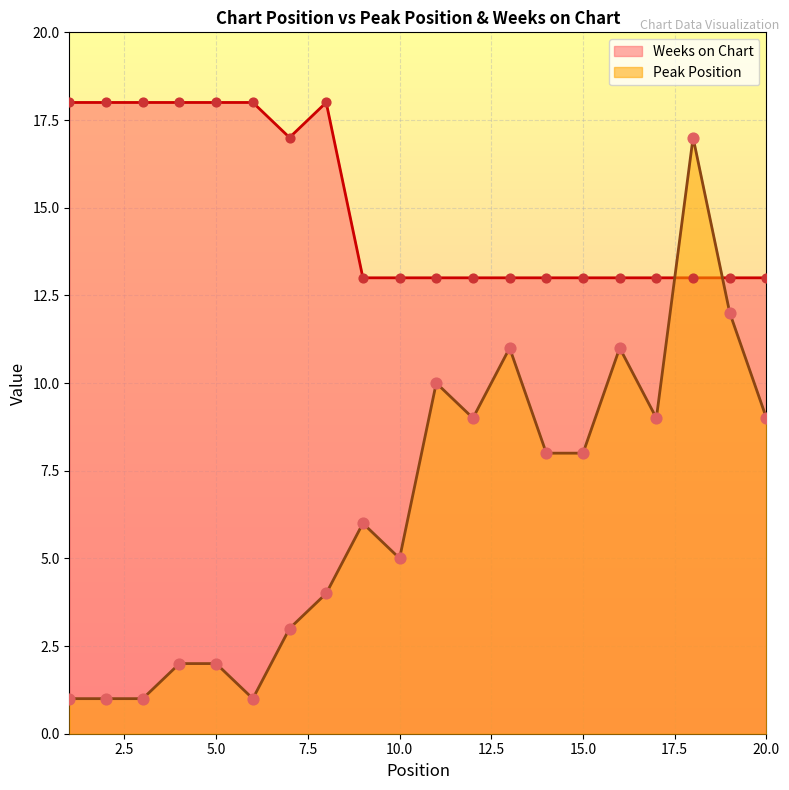

Is the value of Weeks on Chart at 11 greater than the value of Peak Position at 9?

Yes